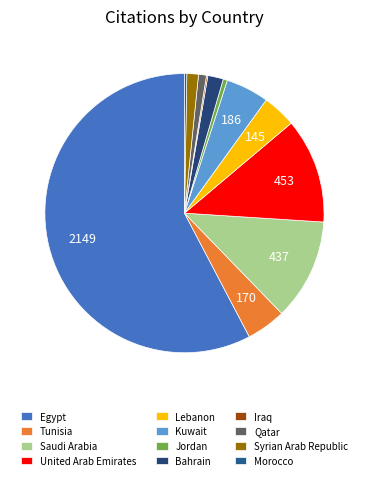

To the nearest percent, what percentage of the pie is Tunisia?

5%